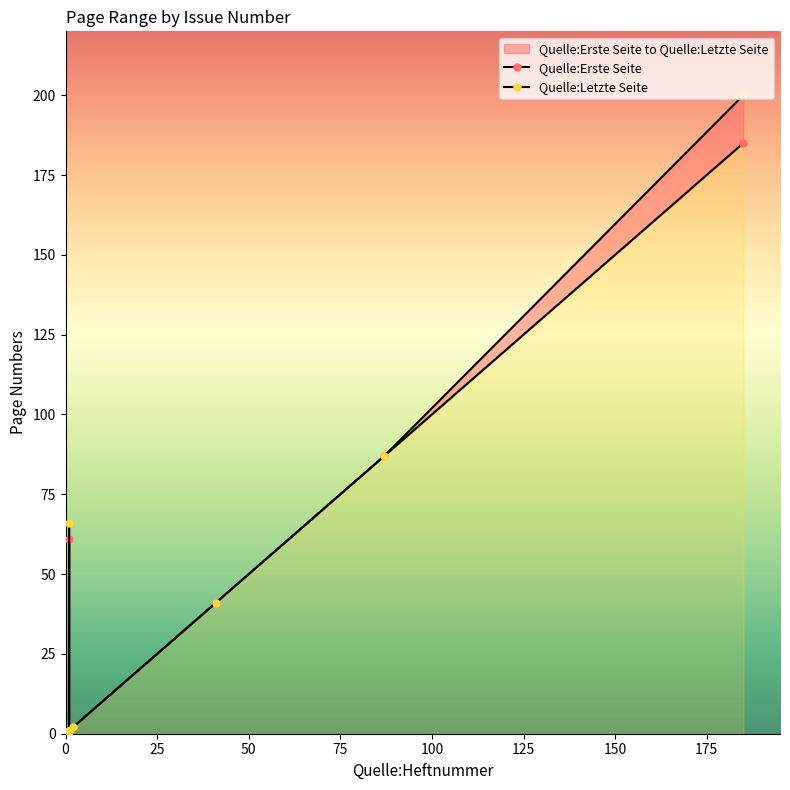

What is the difference between the second highest and minimum values in the Quelle:Erste Seite series?

86